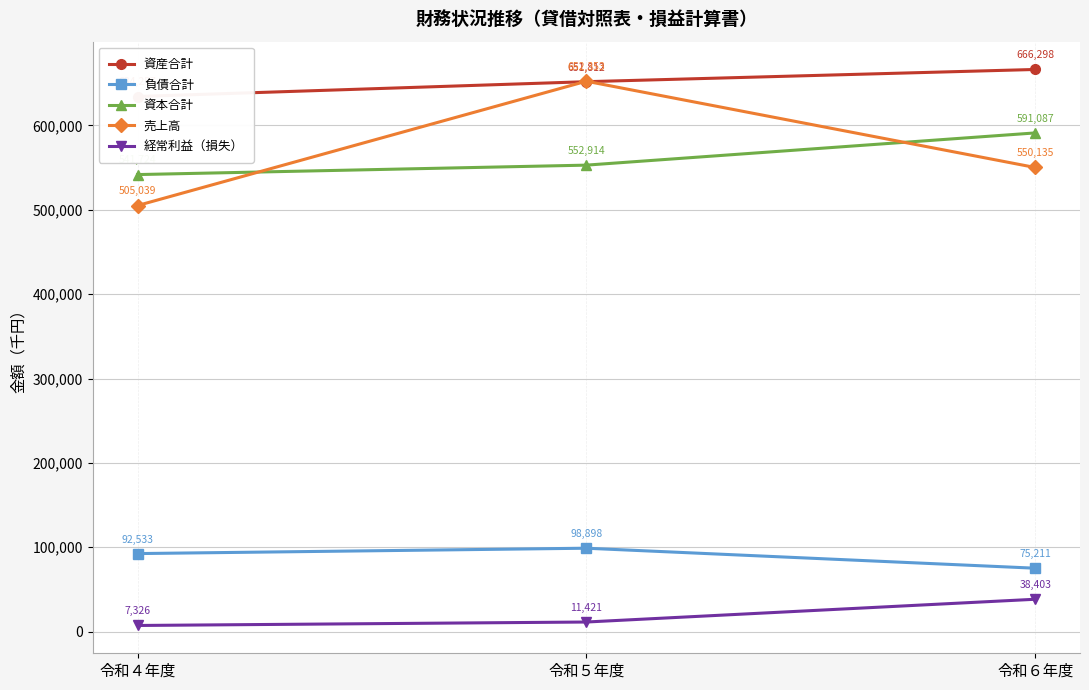

How many lines are shown in the chart?

5